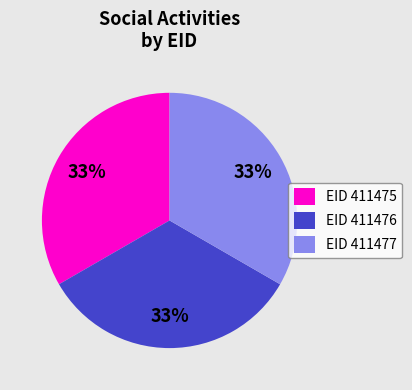

Is it true that EID 411475 is 39% of the pie?

False